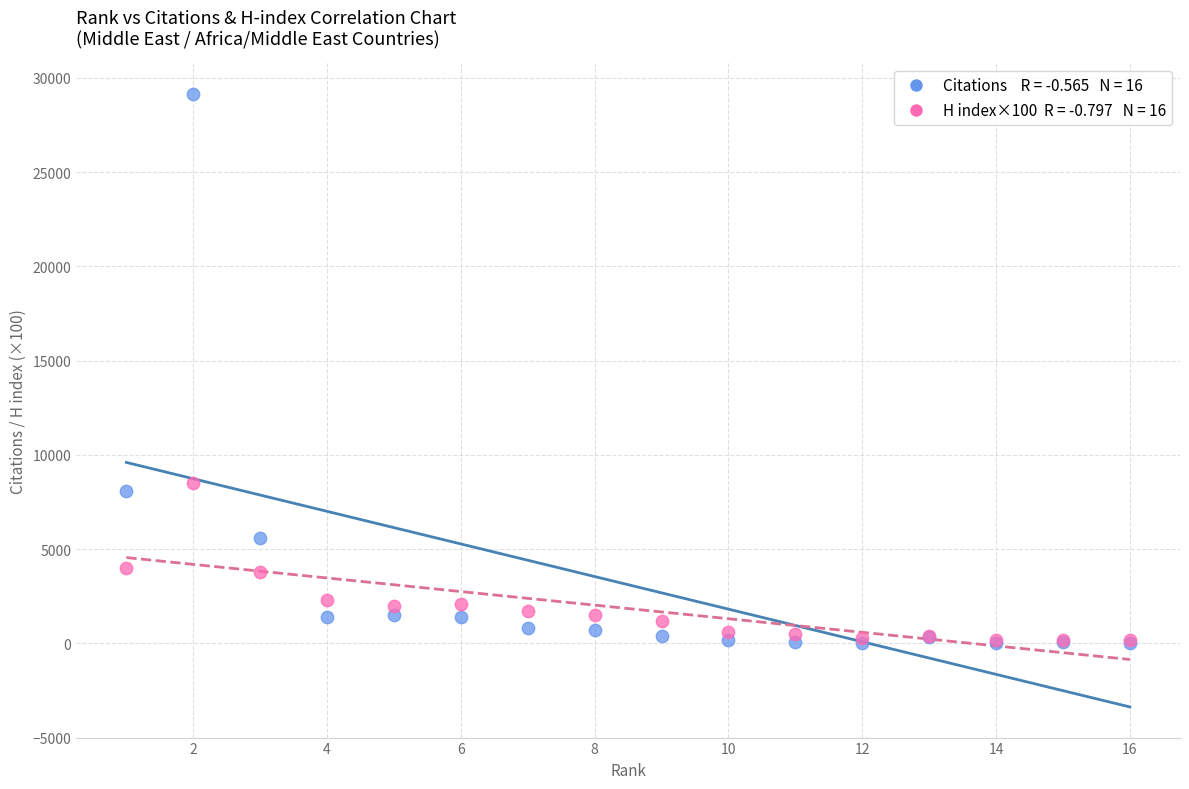

Across all series, what Y value is closest to 14580?

8500